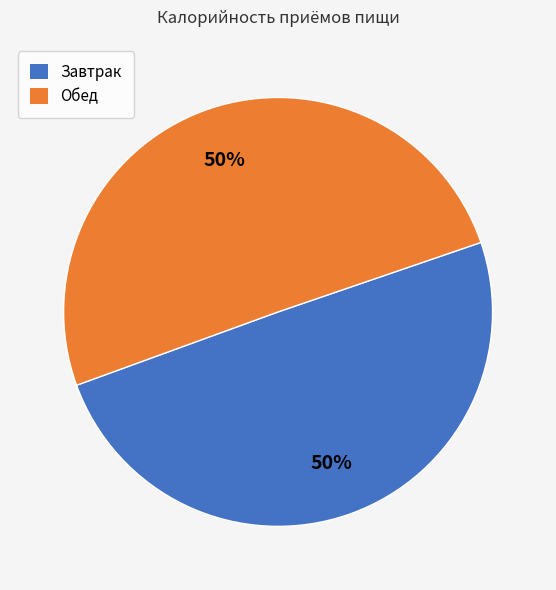

What is the ratio of the value at Обед to the value at Завтрак?

1.0